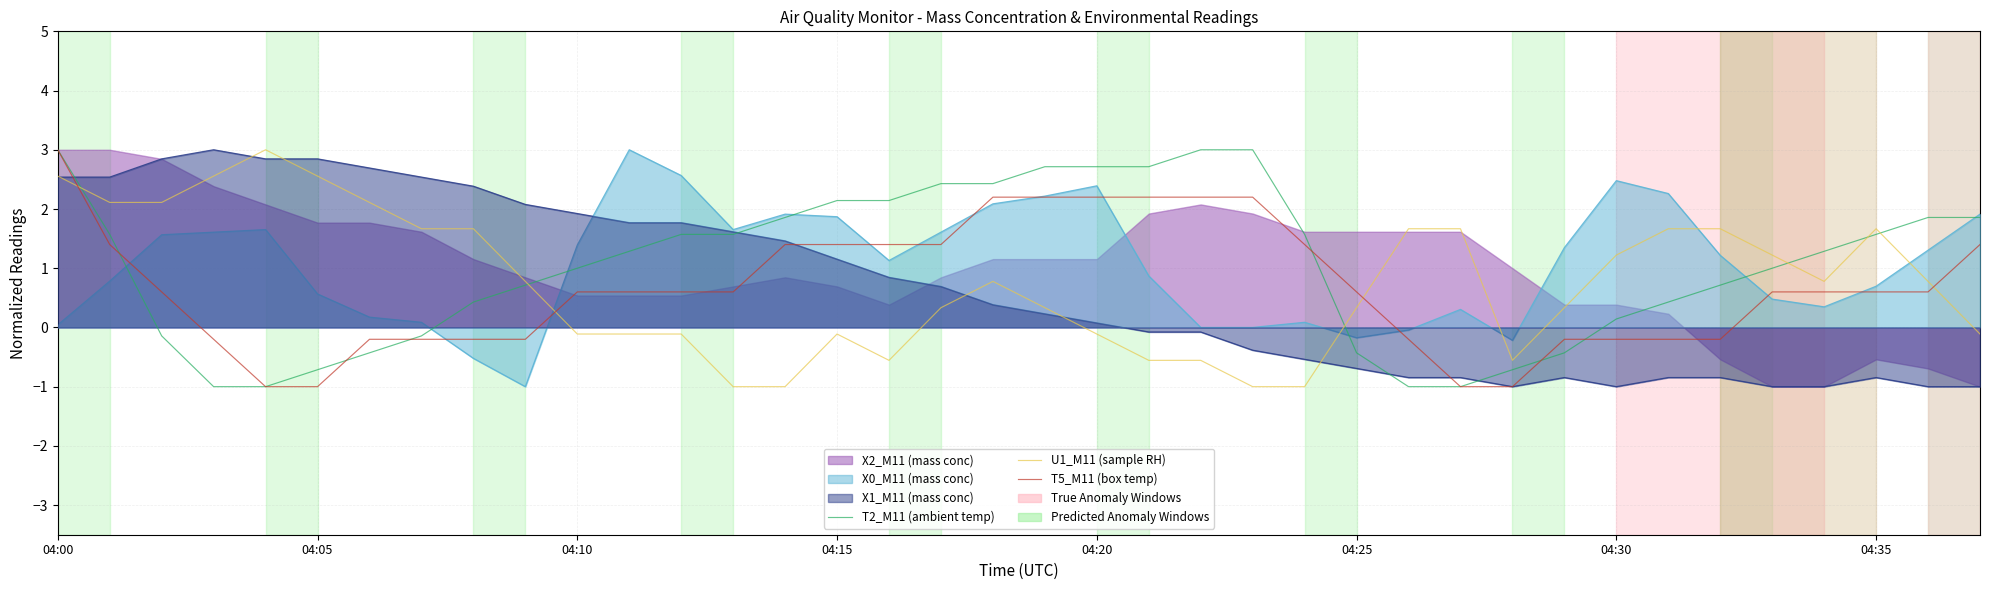

How many lines are shown in the chart?

3